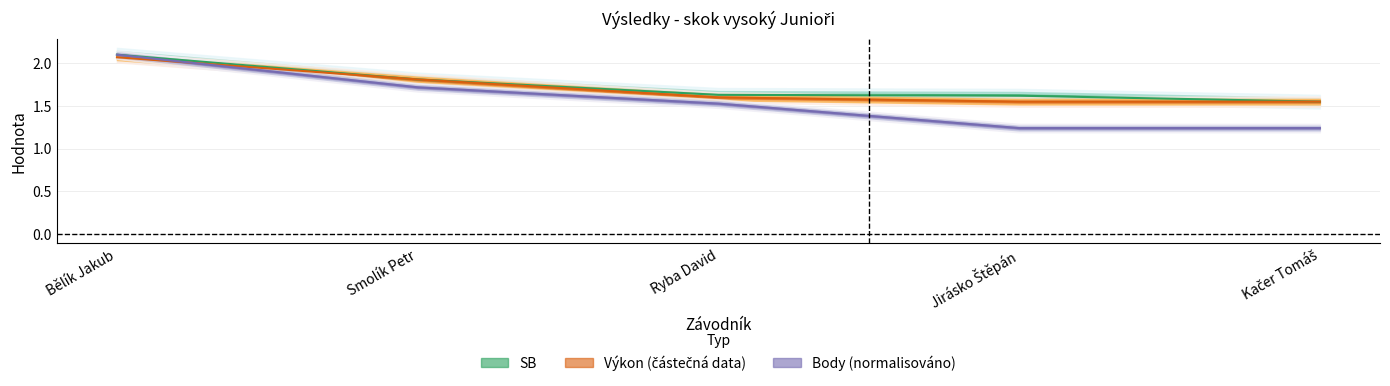

List the series in order of their peak value, lowest first.

Výkon, SB, Body